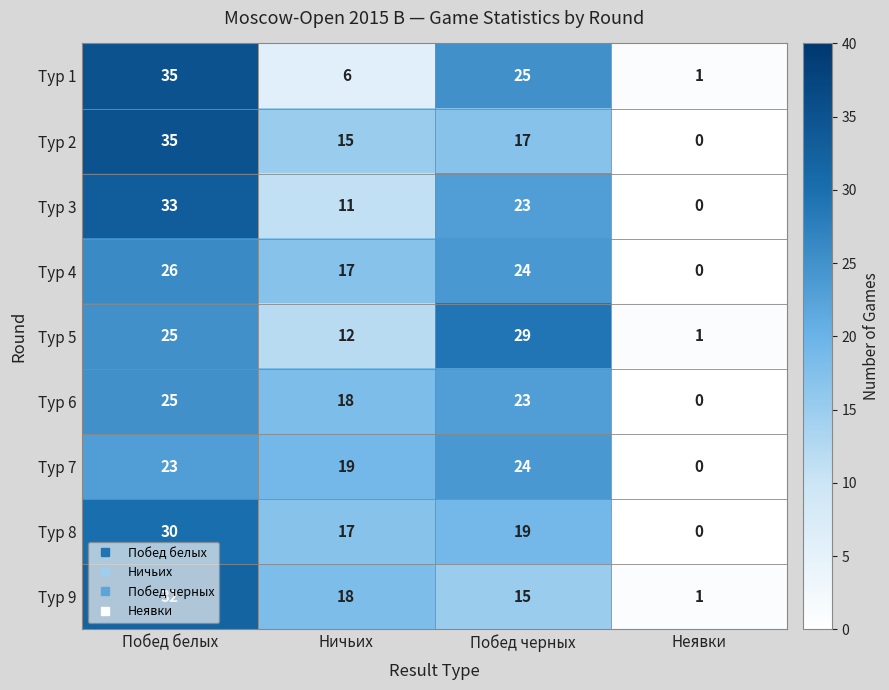

What is the greatest value displayed?

35